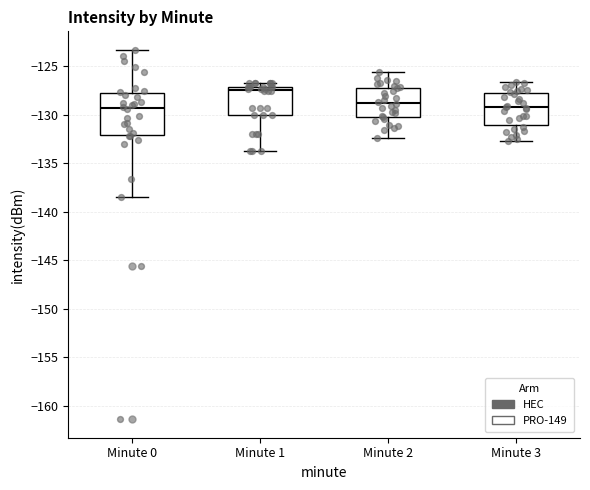

Reading left to right, transcribe this box plot: for each box, give where its median line is, the range the box spans, and where its two whiskers end, as read against the y-axis. The values are not printed on the chart, so give them approximately, as read against the axis.

Minute 0: median -129.5, box -132.0 to -128.0, whiskers -138.5 to -123.5
Minute 1: median -127.5, box -130.0 to -127.0, whiskers -134.0 to -126.5
Minute 2: median -129.0, box -130.5 to -127.0, whiskers -132.5 to -125.5
Minute 3: median -129.0, box -131.0 to -127.5, whiskers -132.5 to -126.5